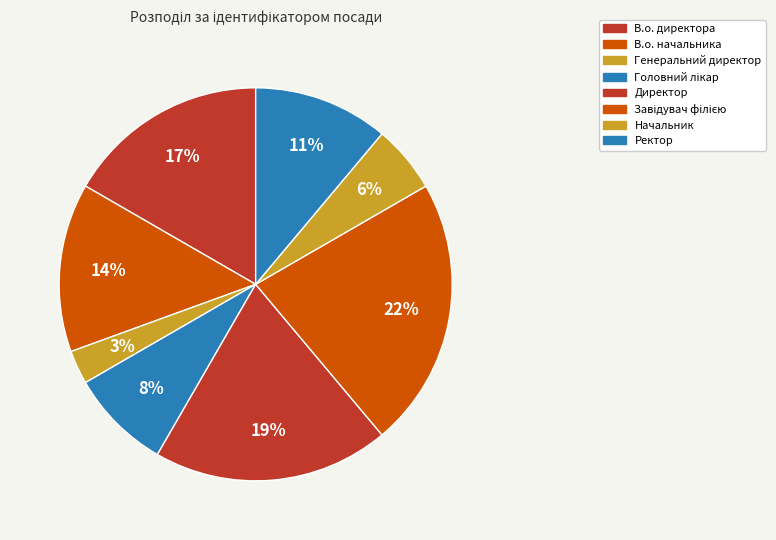

Do Начальник and В.о. директора together represent more than half of the pie?

No